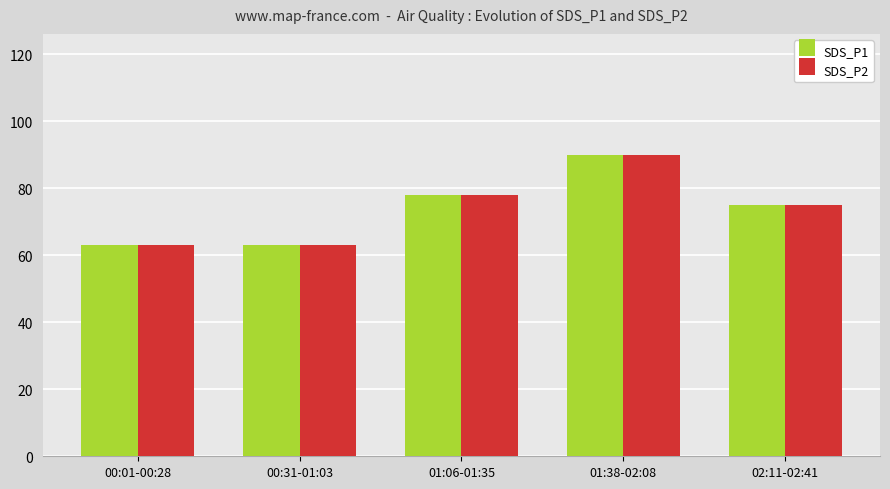

What is the sum of the SDS_P1 values at 00:31-01:03 and 00:01-00:28?

126